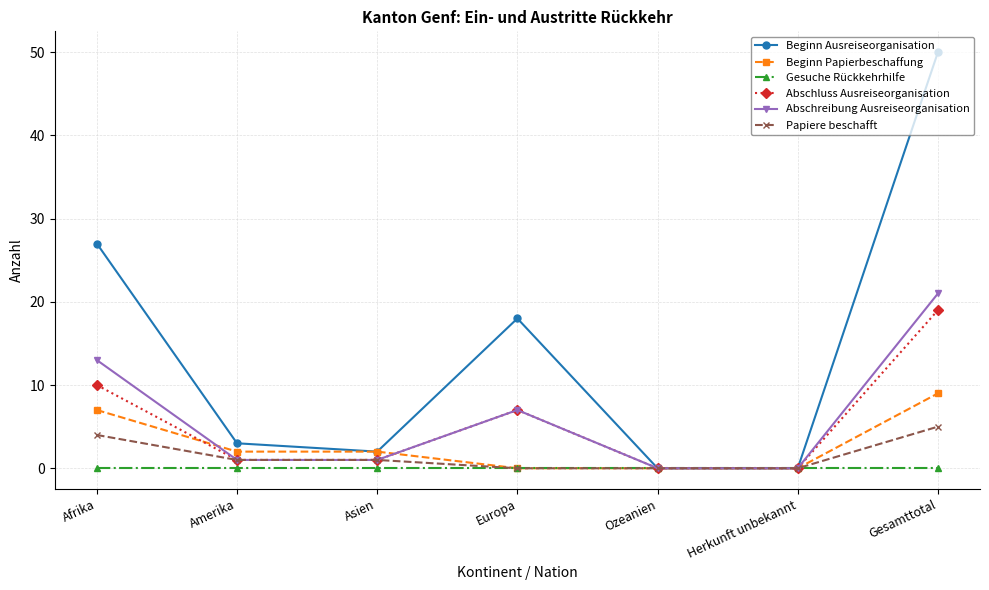

The Beginn Ausreiseorganisation series shows -31 at Ozeanien. True or false?

False